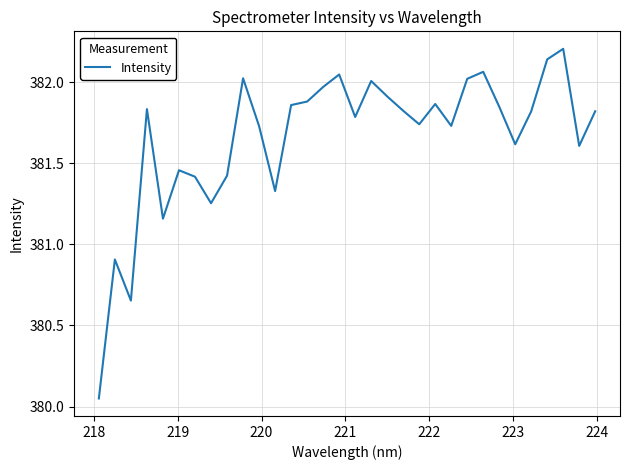

What is the value of the 31st point from the left?

381.6